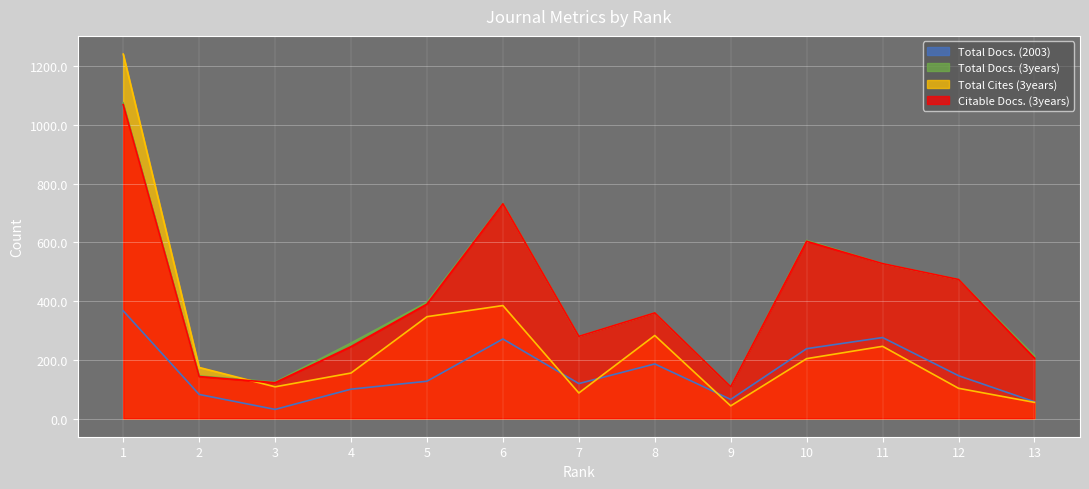

Which has a higher value, 12 or 7?

12